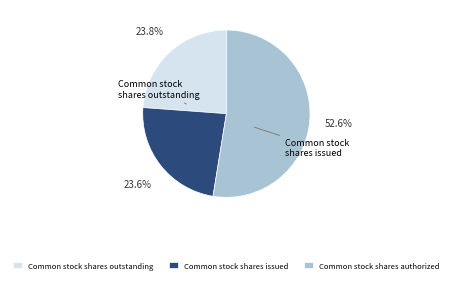

What is the ratio of the value at Common stock shares outstanding to the value at Common stock shares issued?

1.0